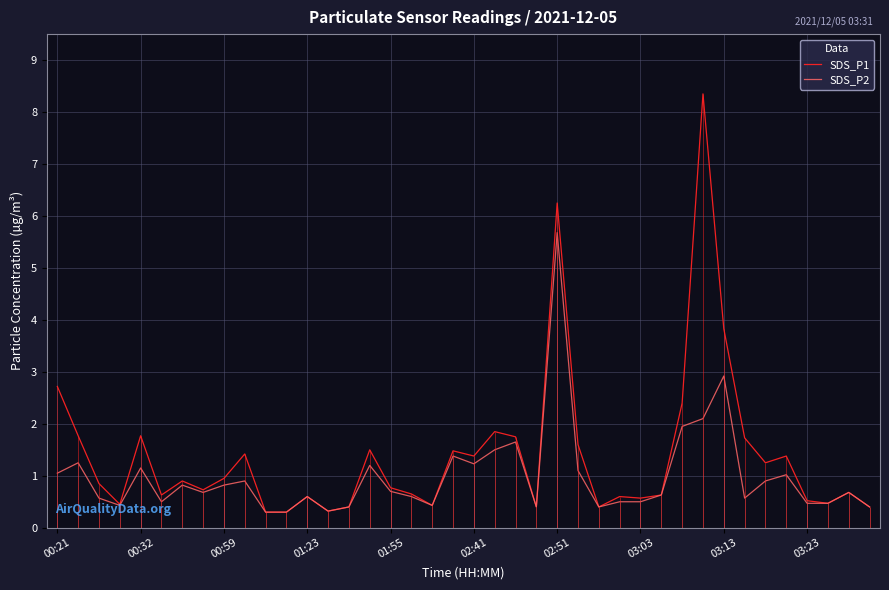

The SDS_P2 series shows 0.7 at 01:55. True or false?

True